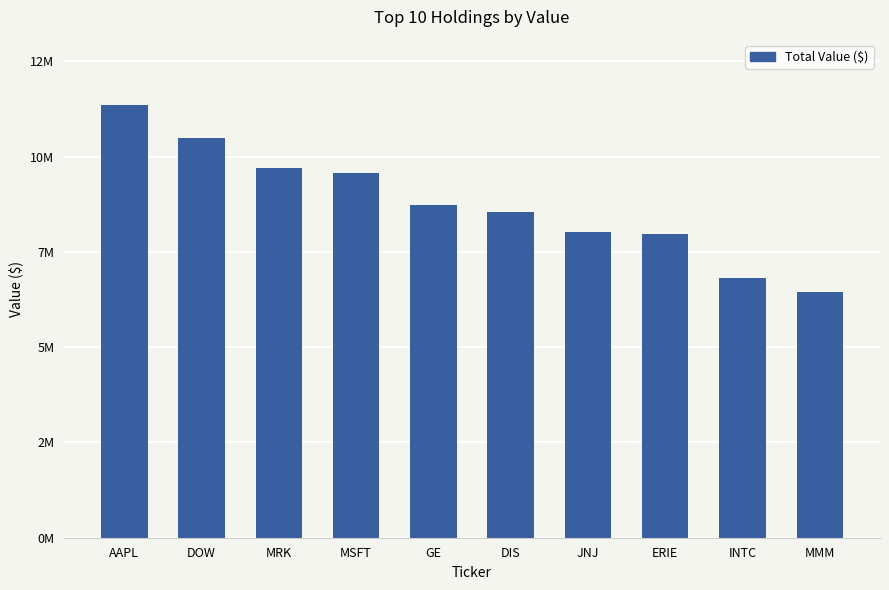

Where does the data first go above 8288000?

AAPL